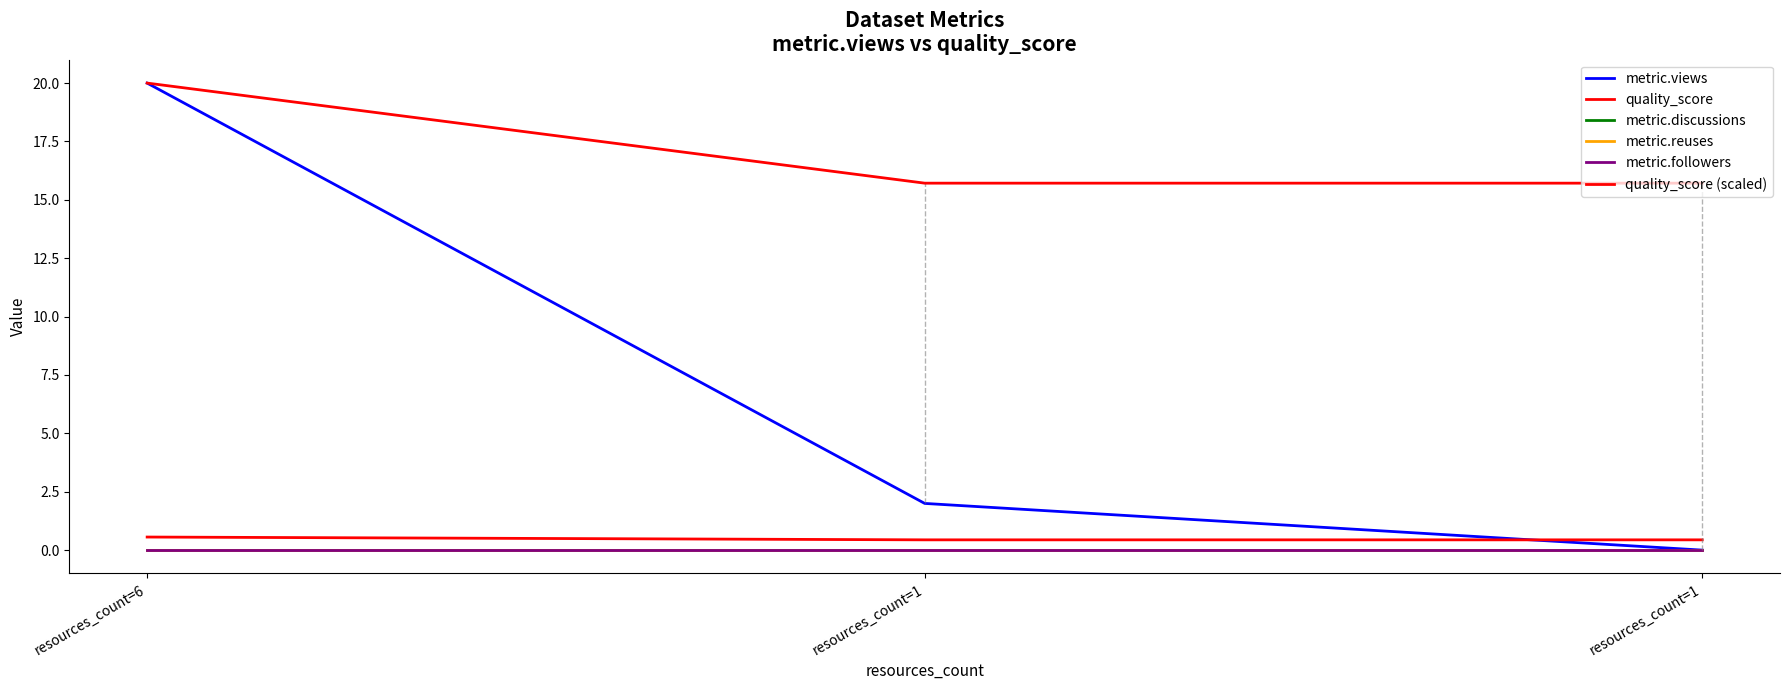

Reading left to right, list all the values displayed in this chart.

metric.views: 20.0	2.0	0.0
quality_score: 0.6	0.4	0.4
metric.discussions: 0.0	0.0	0.0
metric.reuses: 0.0	0.0	0.0
metric.followers: 0.0	0.0	0.0
quality_score (scaled): 20.0	15.7	15.7